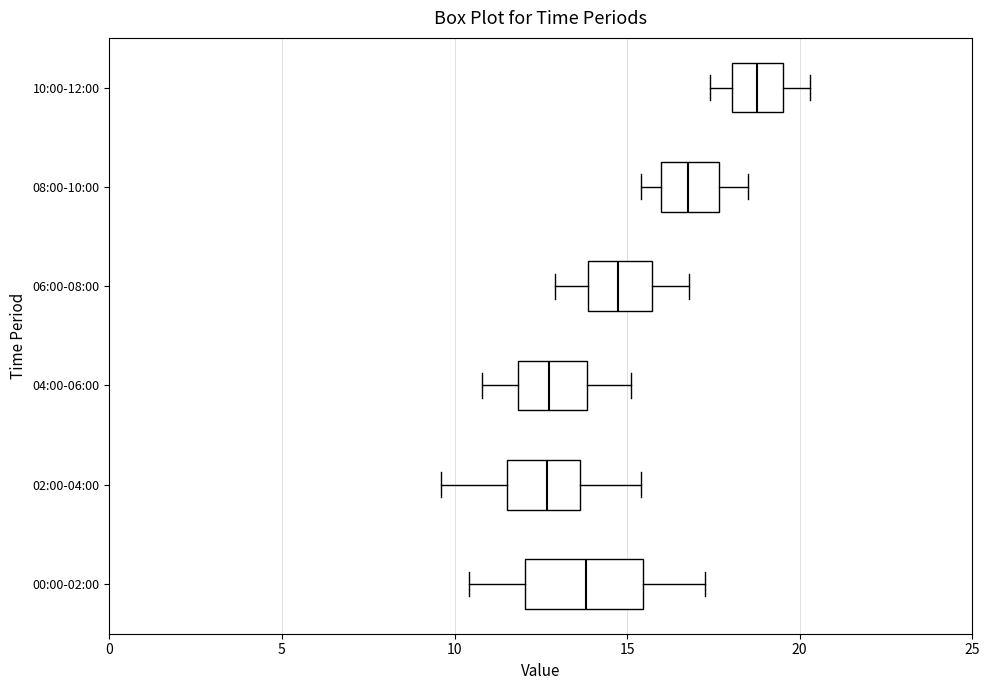

Reading bottom to top, transcribe this box plot: for each box, give where its median line is, the range the box spans, and where its two whiskers end, as read against the x-axis. The values are not printed on the chart, so give them approximately, as read against the axis.

00:00-02:00: median 14.0, box 12.0 to 15.5, whiskers 10.5 to 17.5
02:00-04:00: median 12.5, box 11.5 to 13.5, whiskers 9.5 to 15.5
04:00-06:00: median 13.0, box 12.0 to 14.0, whiskers 11.0 to 15.0
06:00-08:00: median 15.0, box 14.0 to 15.5, whiskers 13.0 to 17.0
08:00-10:00: median 17.0, box 16.0 to 17.5, whiskers 15.5 to 18.5
10:00-12:00: median 19.0, box 18.0 to 19.5, whiskers 17.5 to 20.5